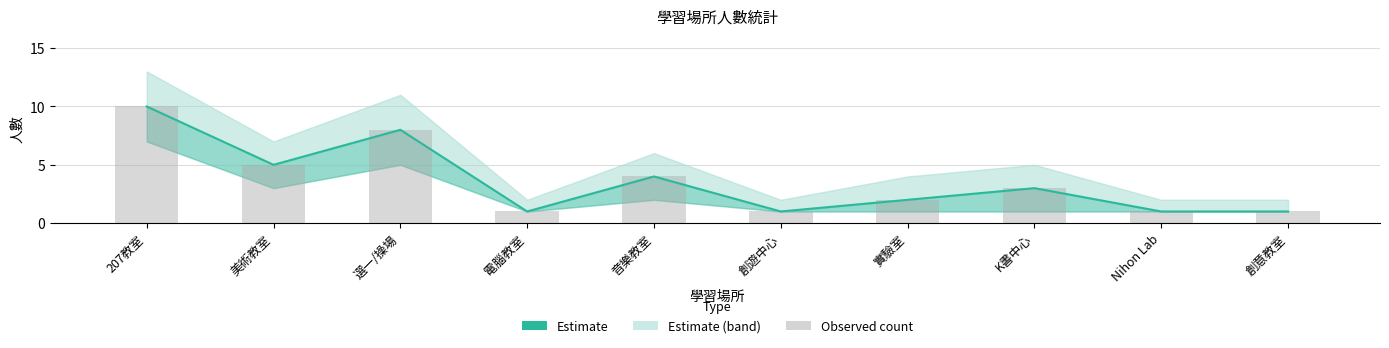

At 實驗室, list the series in order from smallest to largest.

Estimate, Observed count